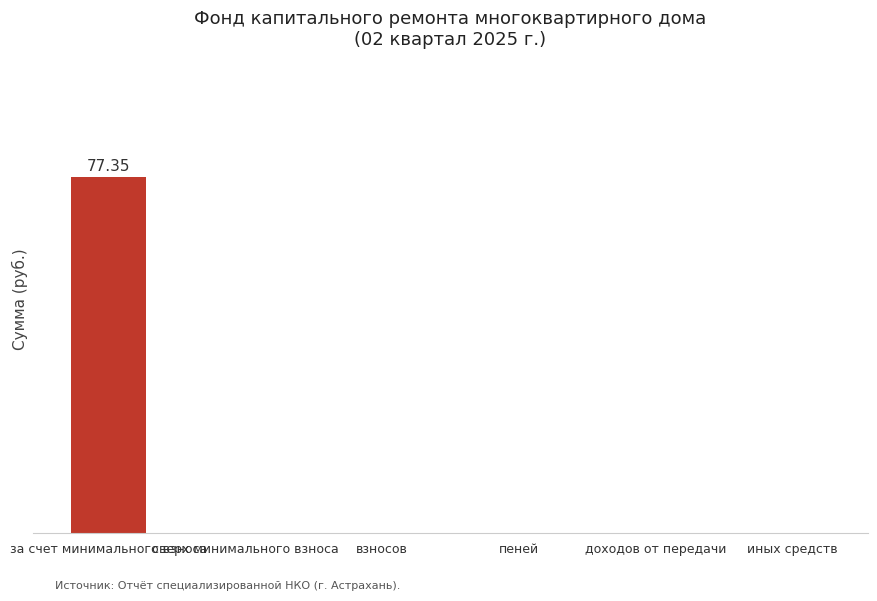

True or false: the data shows 22.2 at за счет минимального взноса.

False